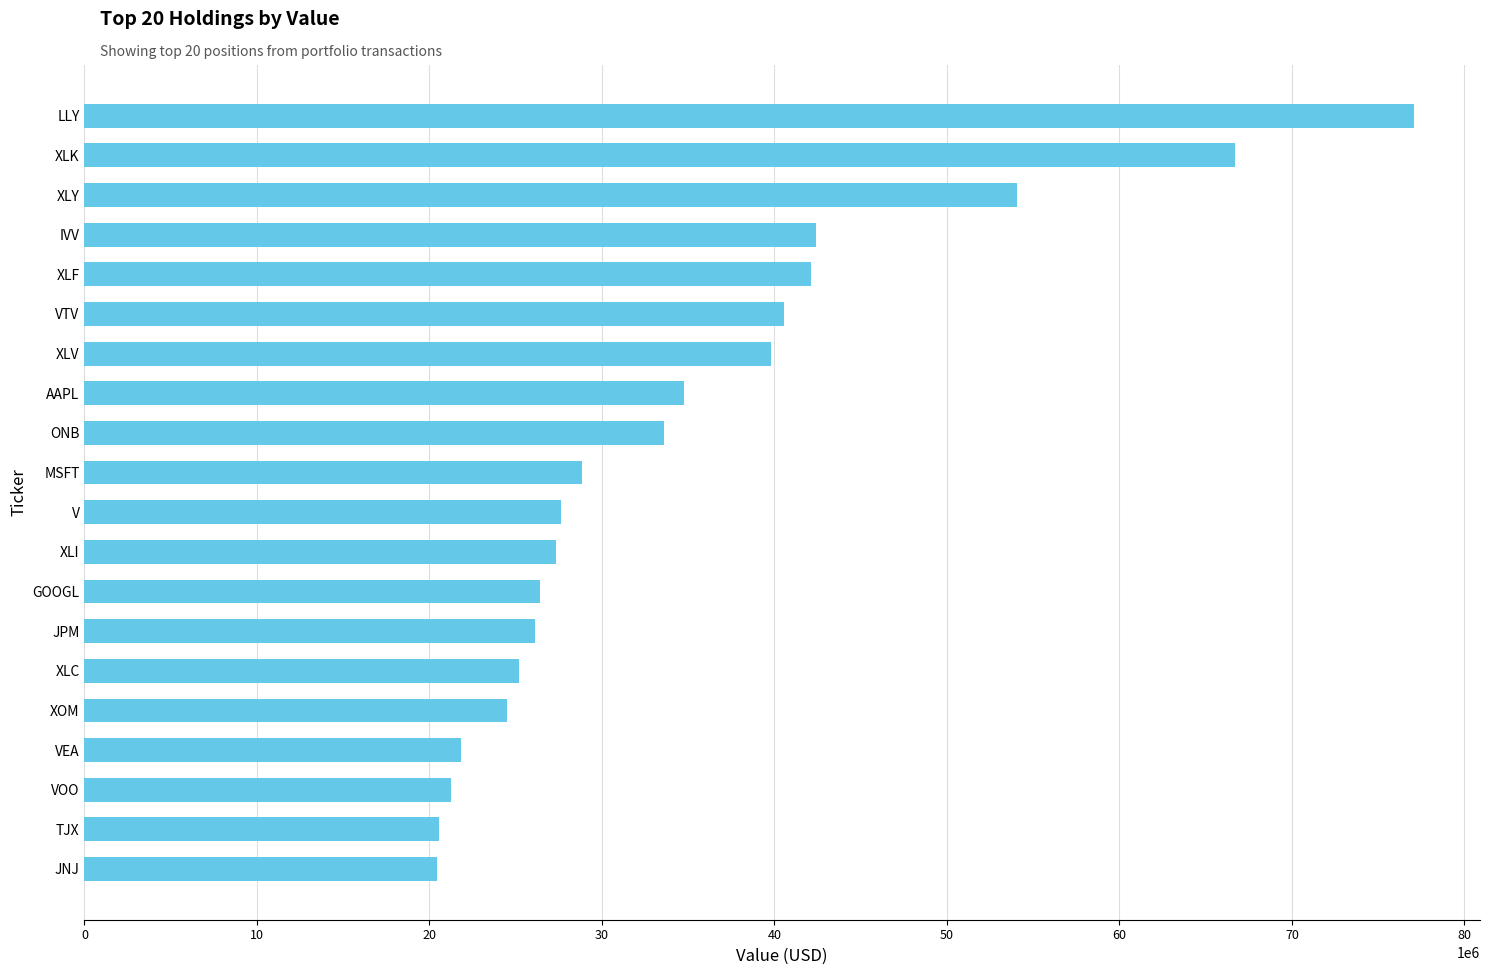

How many series are shown in this chart?

1